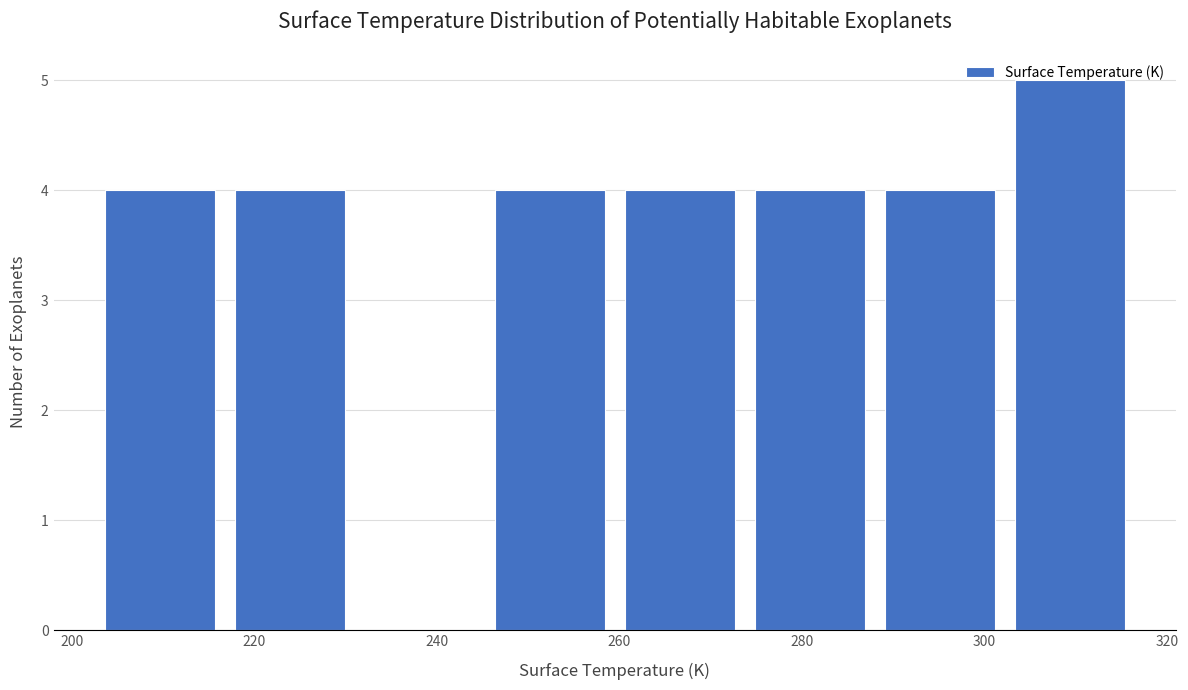

Reading left to right, list every bar in this chart as the range it spans on the x-axis followed by its height. Neither the bar edges nor the heights are printed on the chart, so give them approximately, as read against the axes.

202 to 216: 4
216 to 232: 4
232 to 246: 0
246 to 260: 4
260 to 274: 4
274 to 288: 4
288 to 302: 4
302 to 316: 5